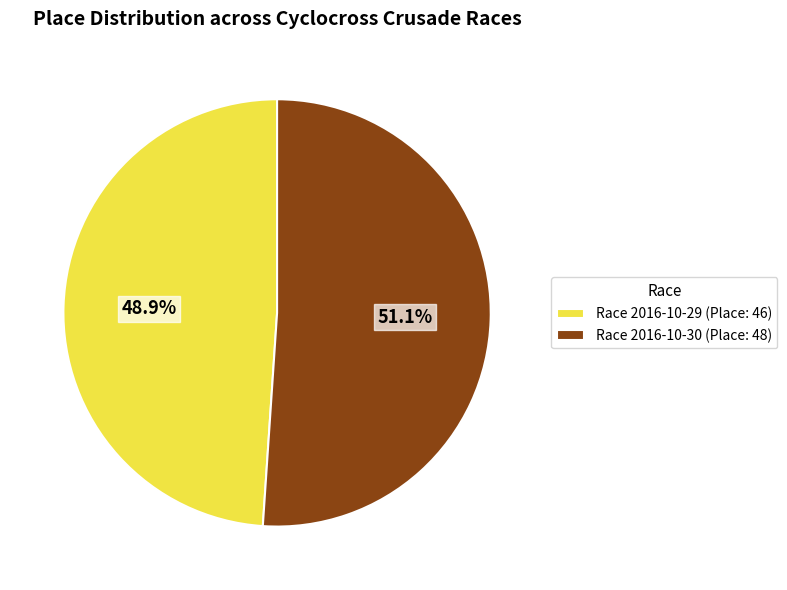

Rank the categories by value from highest to lowest.

Race 2016-10-30 (Place: 48), Race 2016-10-29 (Place: 46)